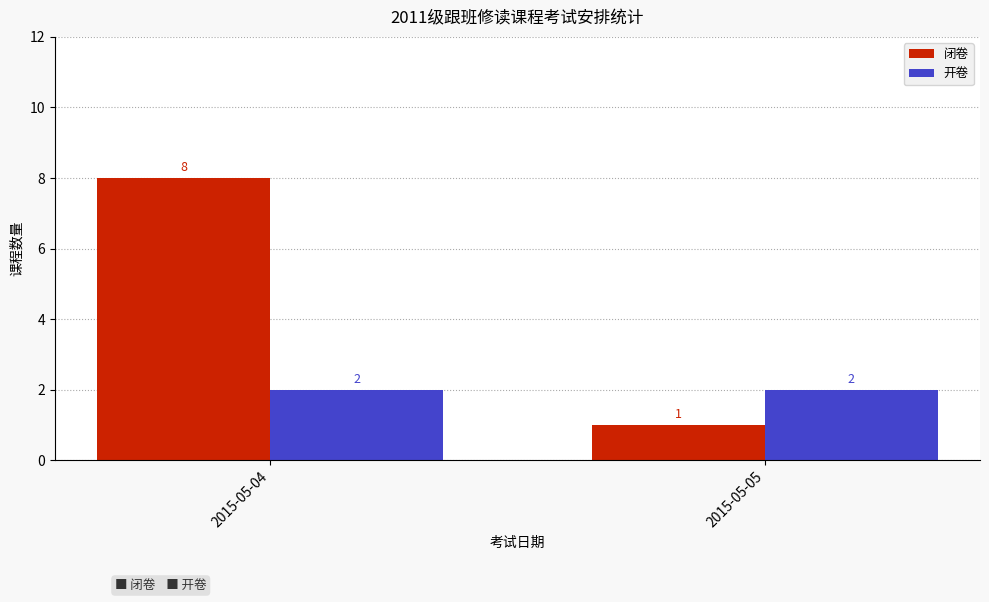

What is the sum of all 闭卷 values?

9